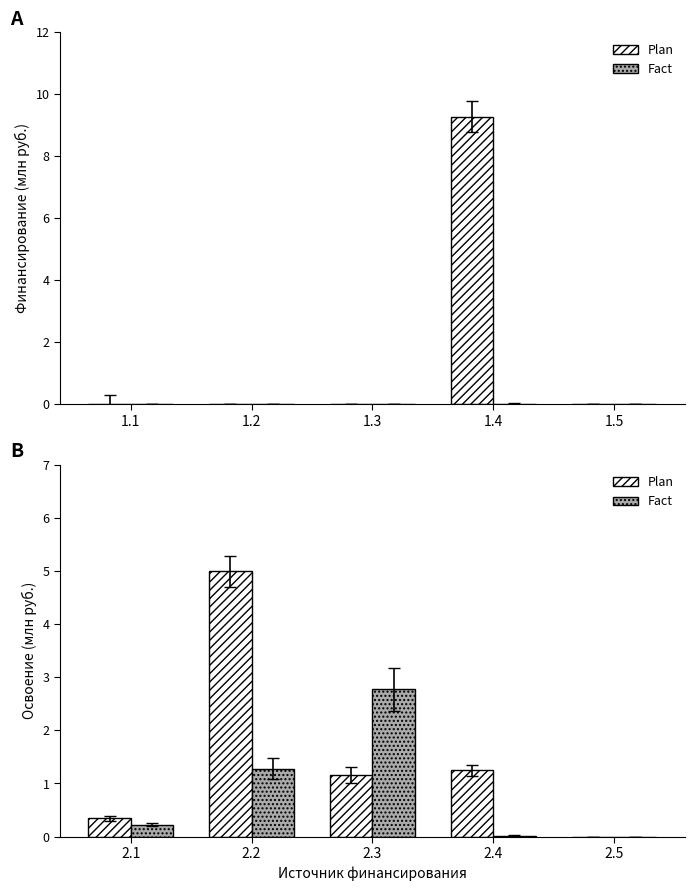

Rank the categories by Fact value from lowest to highest.

2.5, 2.4, 2.1, 2.2, 2.3